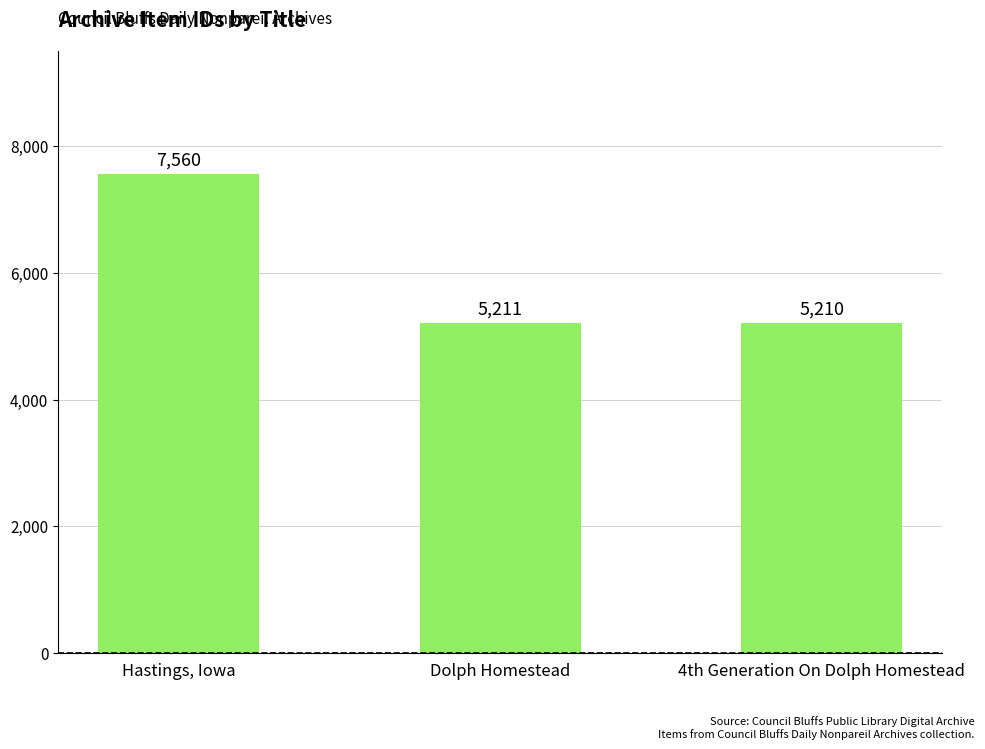

How many values are below 5211?

1